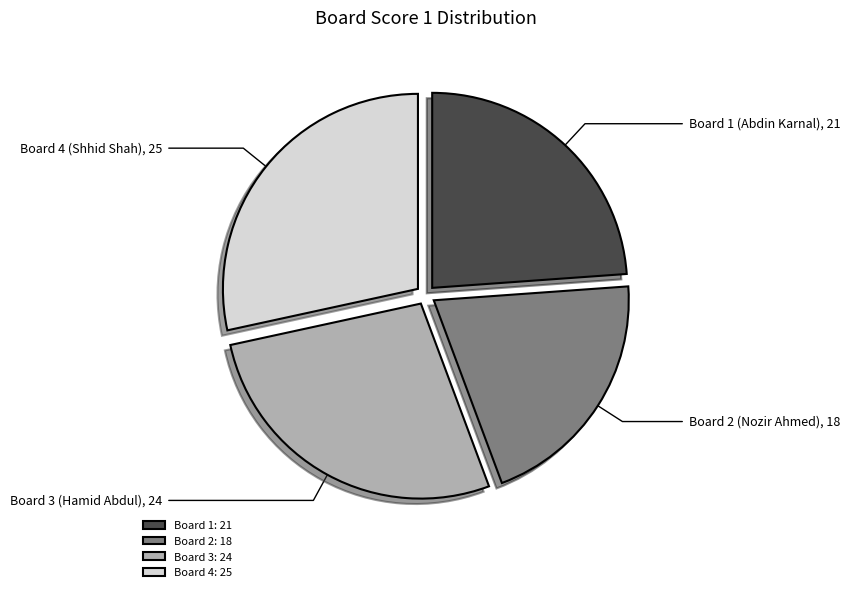

Does Board 1 account for over 50% of the chart?

No